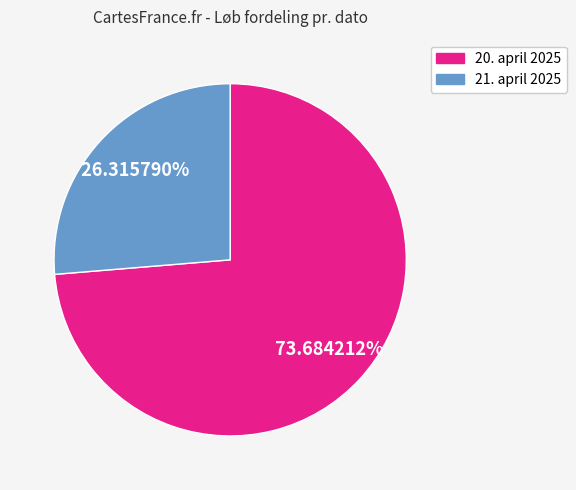

What percentage do 21. april 2025 and 20. april 2025 together represent?

100.0%